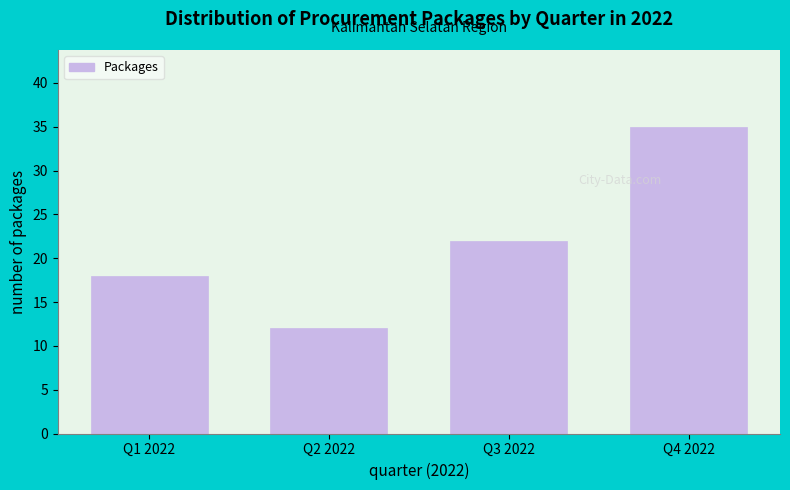

Reading left to right, extract all data points from this chart.

18	12	22	35